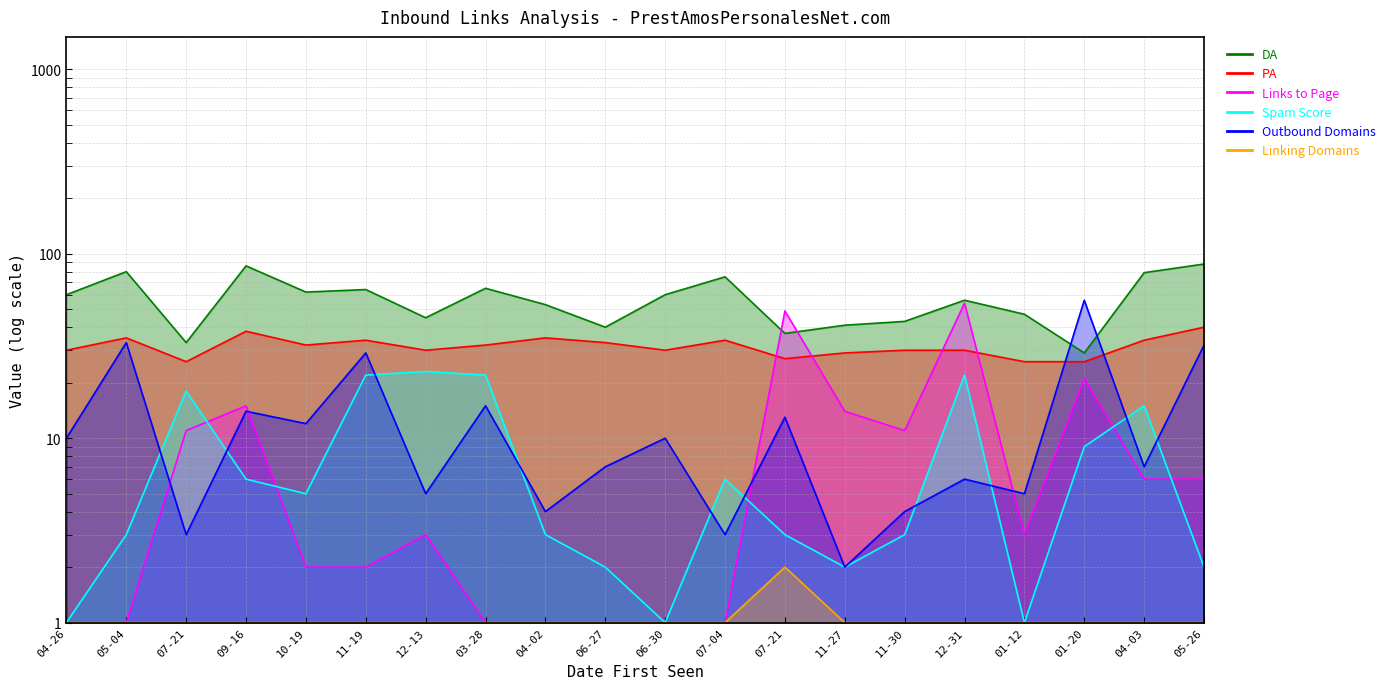

At which label is PA closest to 33?

06-27